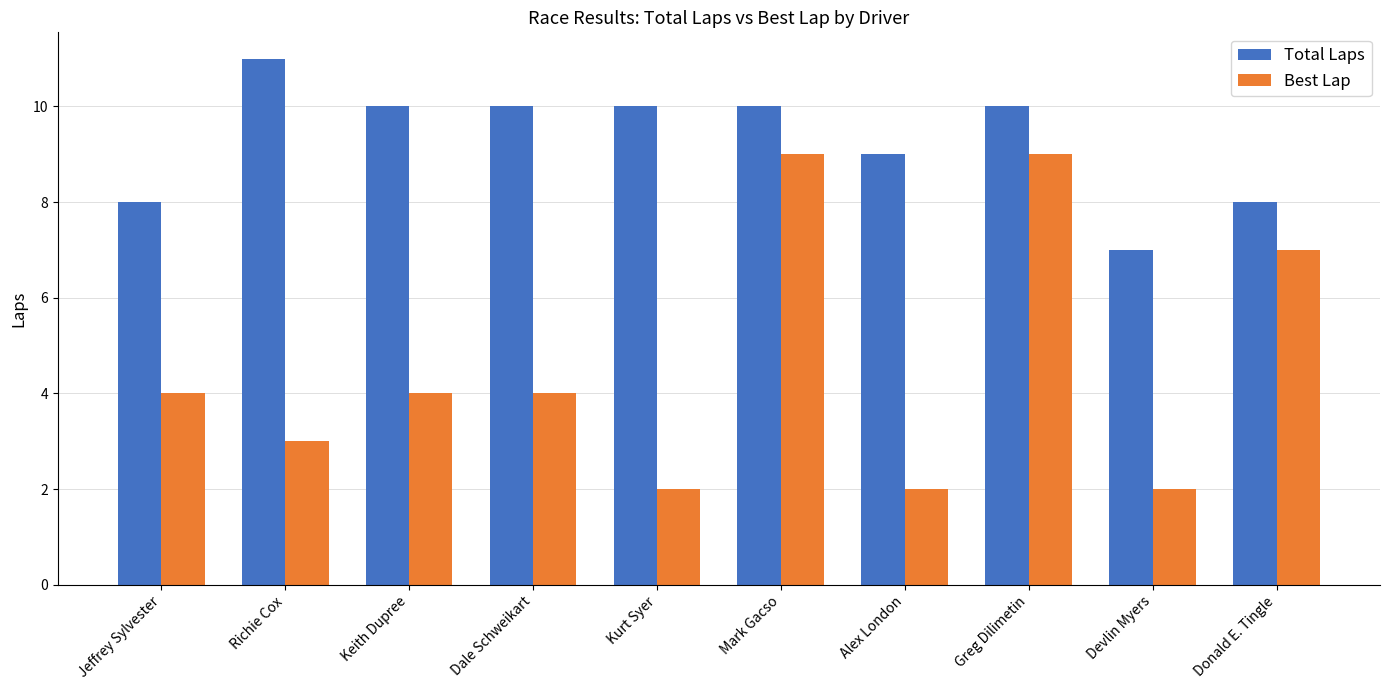

What is the total value across all series at Dale Schweikart?

14